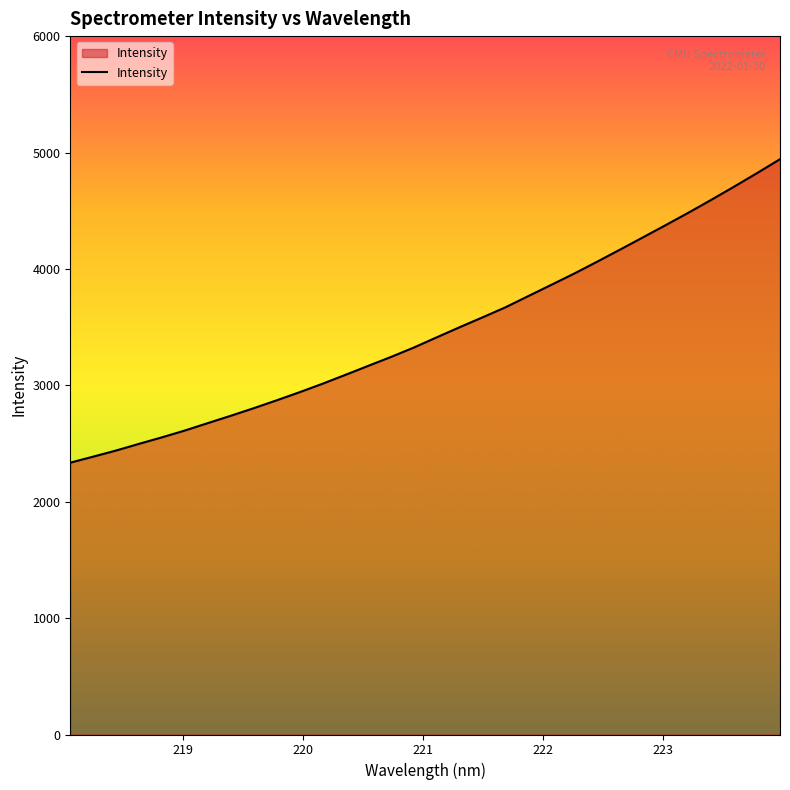

What is the difference between the maximum and minimum values?

2607.2